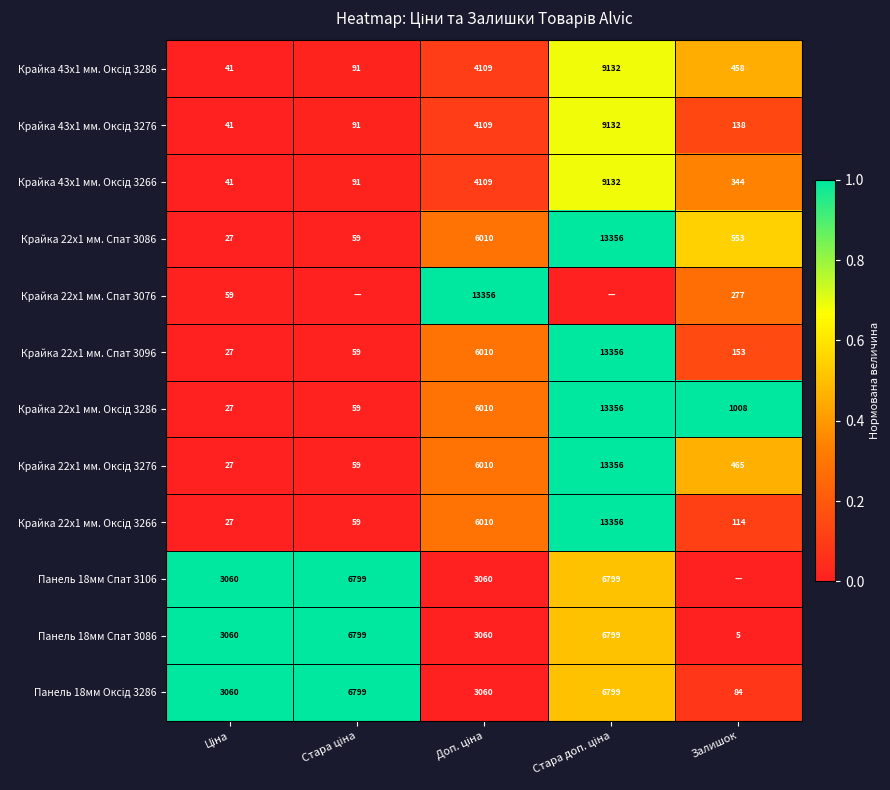

What is the difference between the second highest and second lowest values in the Крайка 22x1 мм. Спат 3096 series?

5951